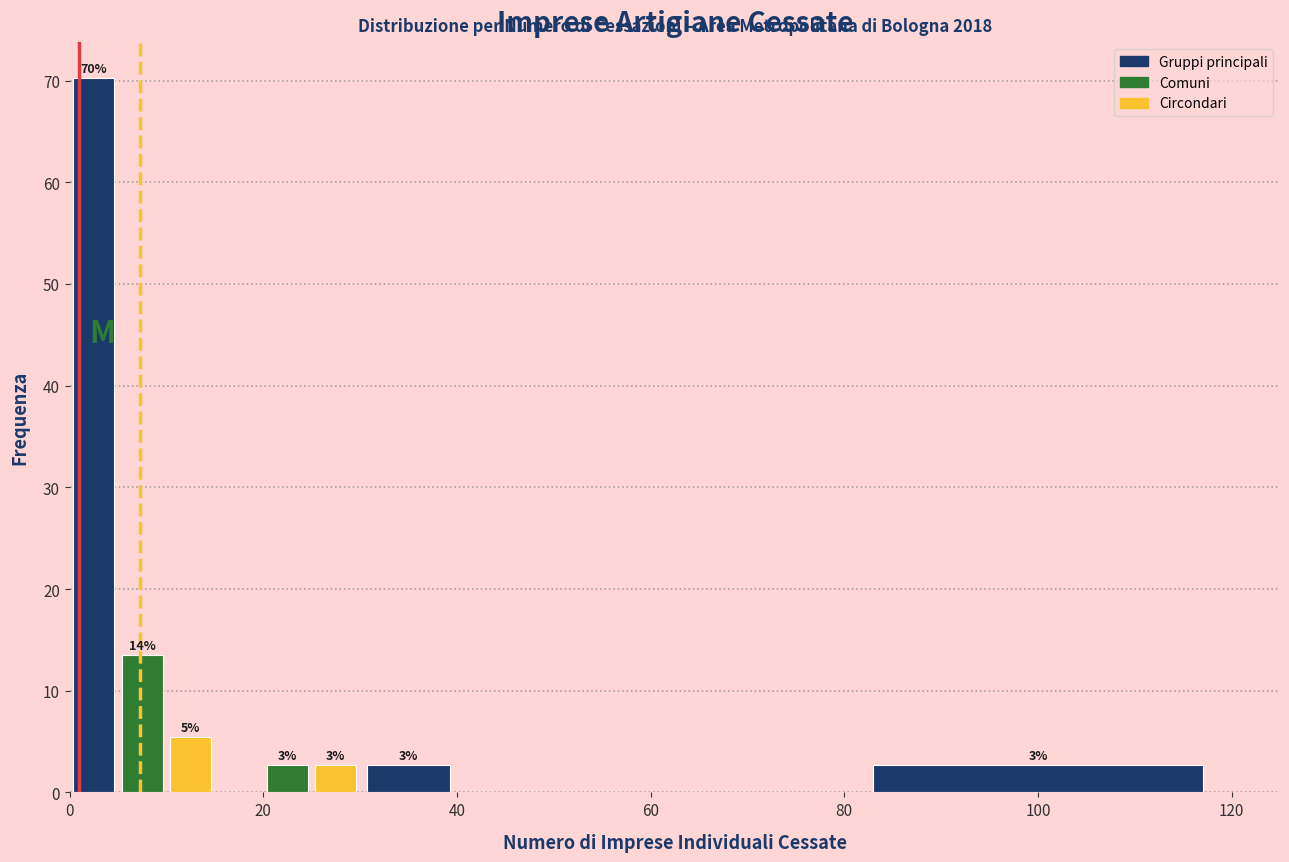

Around what value on the x-axis is the tallest bar? Give the approximate position of its centre, as read against the axis.

2